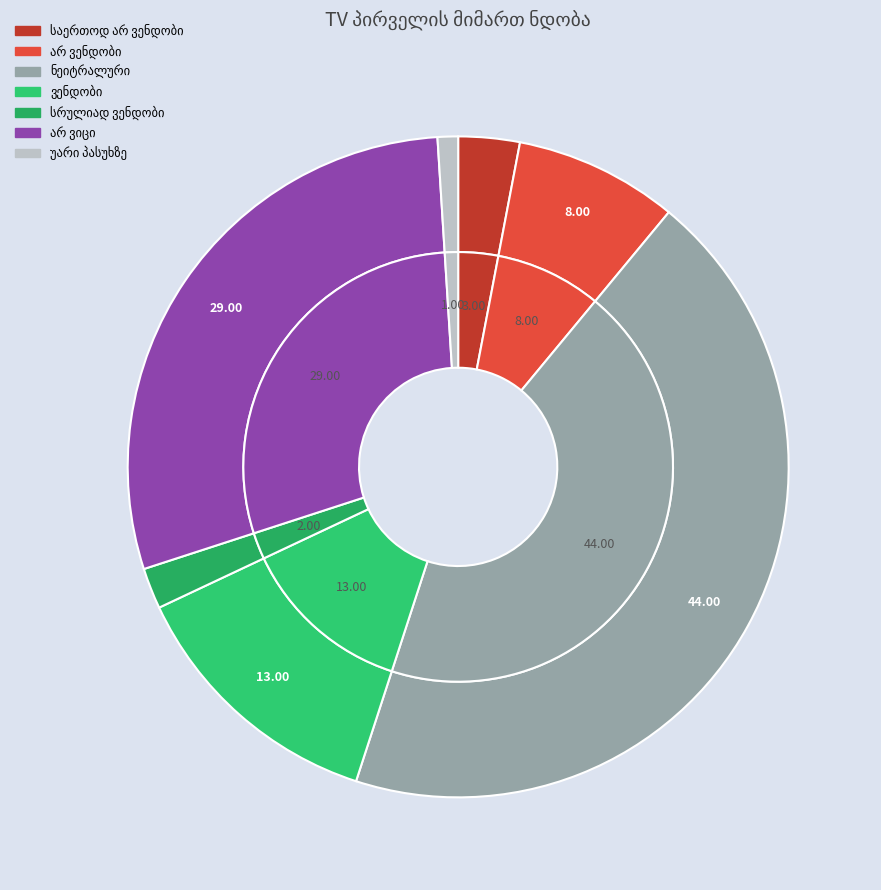

What portion of the pie excludes საერთოდ არ ვენდობი?

97.0%